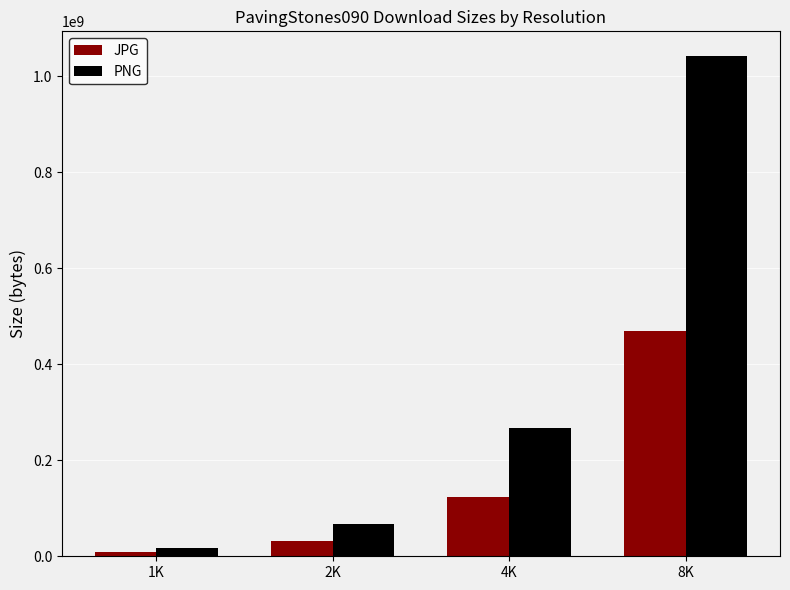

Rank the series at 2K from lowest to highest value.

JPG, PNG